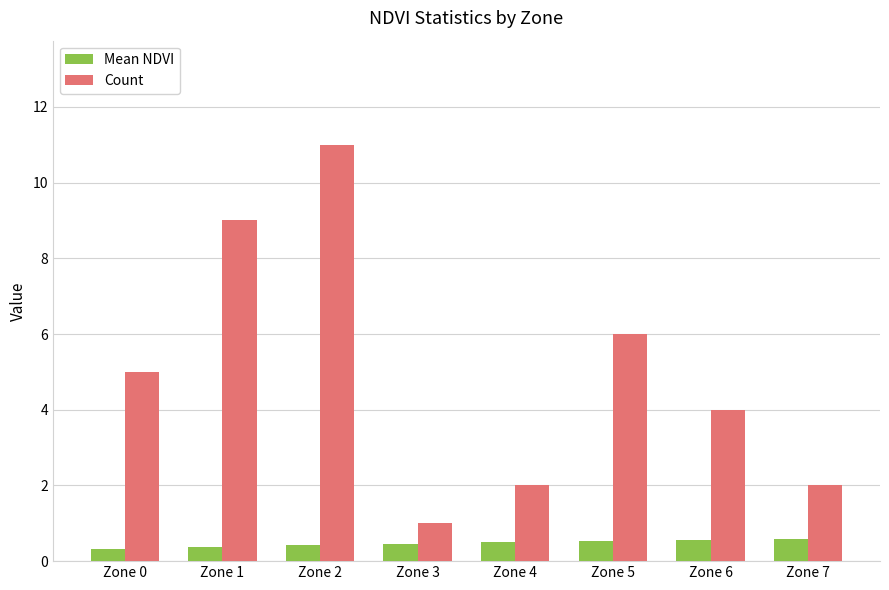

What is the sum of the Count values at Zone 6 and Zone 1?

13.0